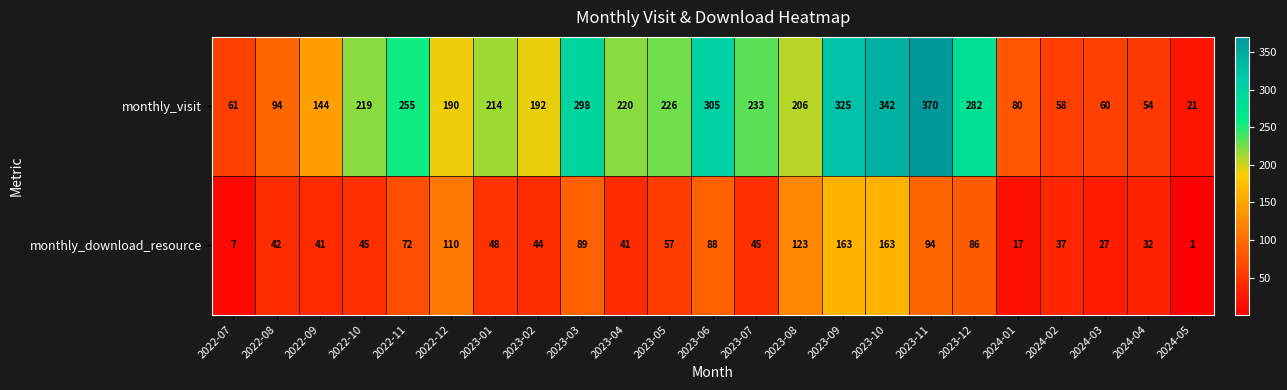

Rank the series at 2022-10 from highest to lowest value.

monthly_visit, monthly_download_resource